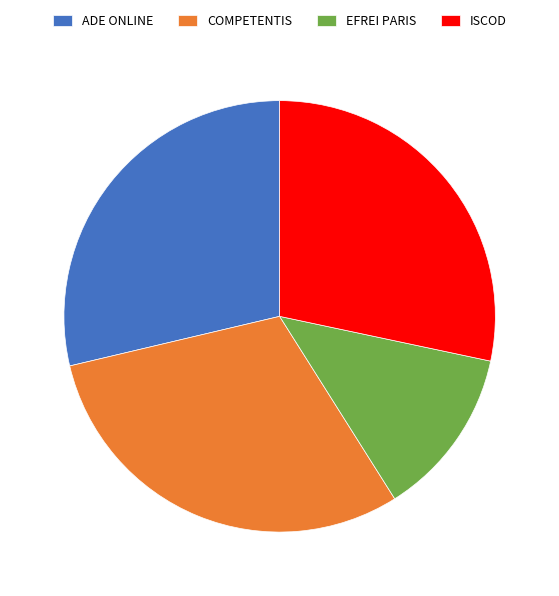

True or false: COMPETENTIS accounts for 30% of the total.

True